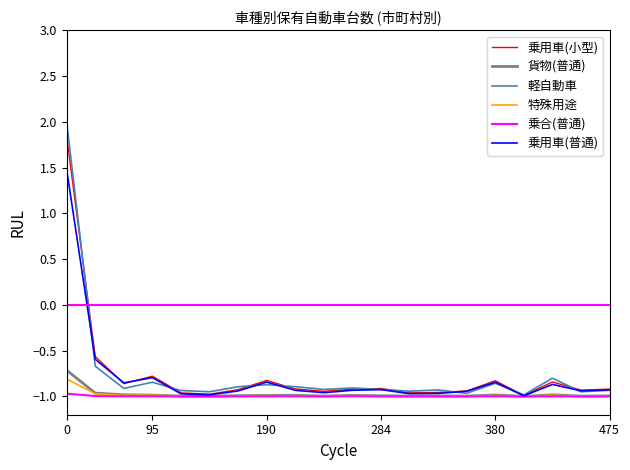

What are all the series names shown in the legend?

乗用車(小型), 貨物(普通), 軽自動車, 特殊用途, 乗合(普通), 乗用車(普通)